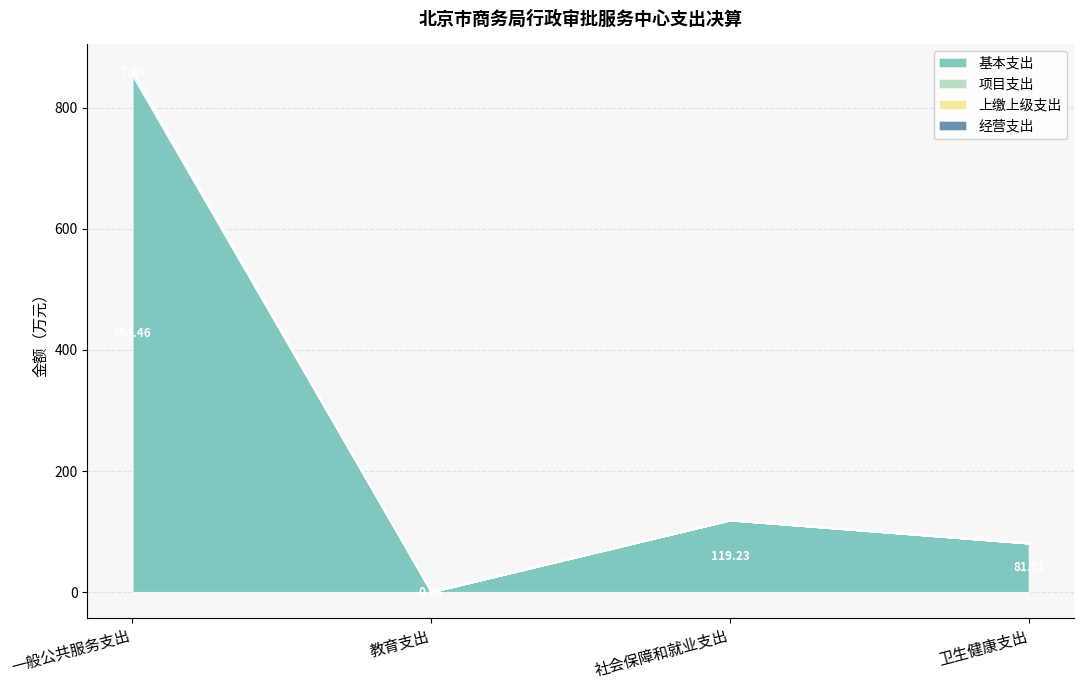

Which has a higher value, 社会保障和就业支出 or 教育支出?

社会保障和就业支出